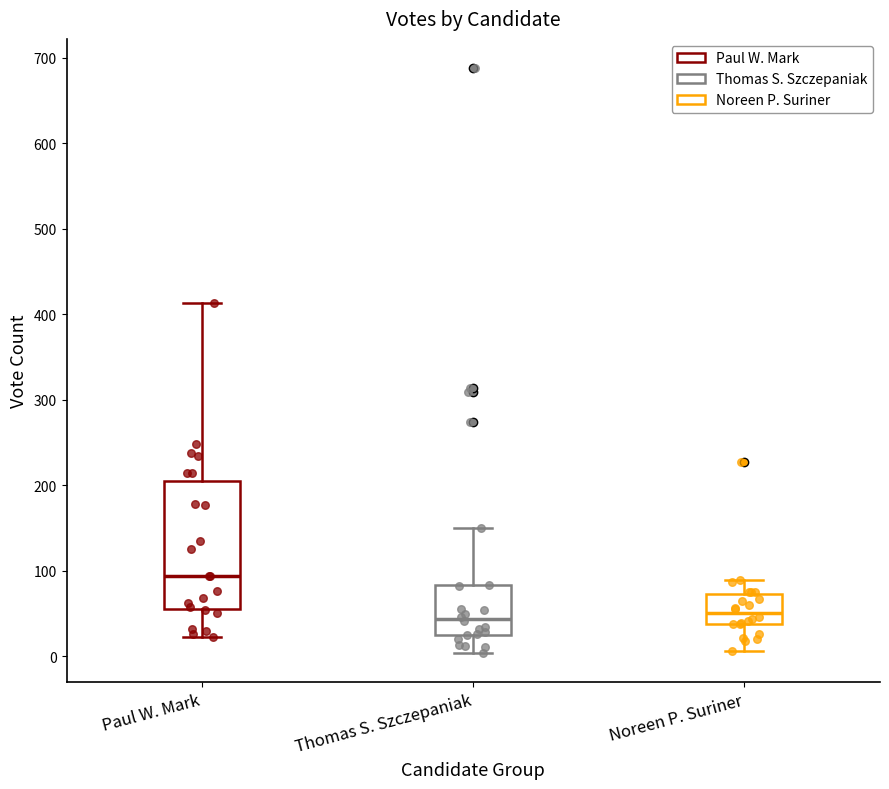

Reading left to right, read every box against the y-axis: the position of its median line, the range the box covers, and the ends of its whiskers. The values are not printed on the chart, so give them approximately, as read against the axis.

Paul W. Mark: median 90, box 60 to 210, whiskers 20 to 410
Thomas S. Szczepaniak: median 40, box 30 to 80, whiskers 0 to 150
Noreen P. Suriner: median 50, box 40 to 70, whiskers 10 to 90